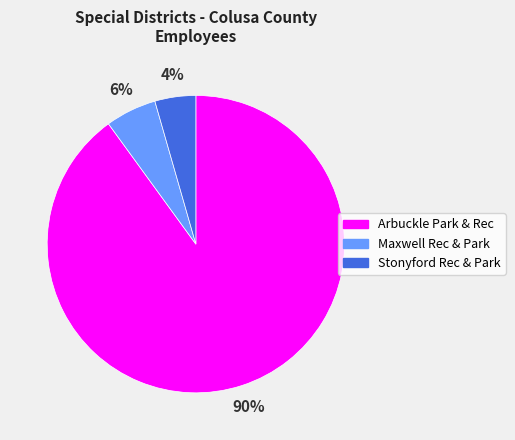

Is it true that Arbuckle Park & Rec is 98% of the pie?

False